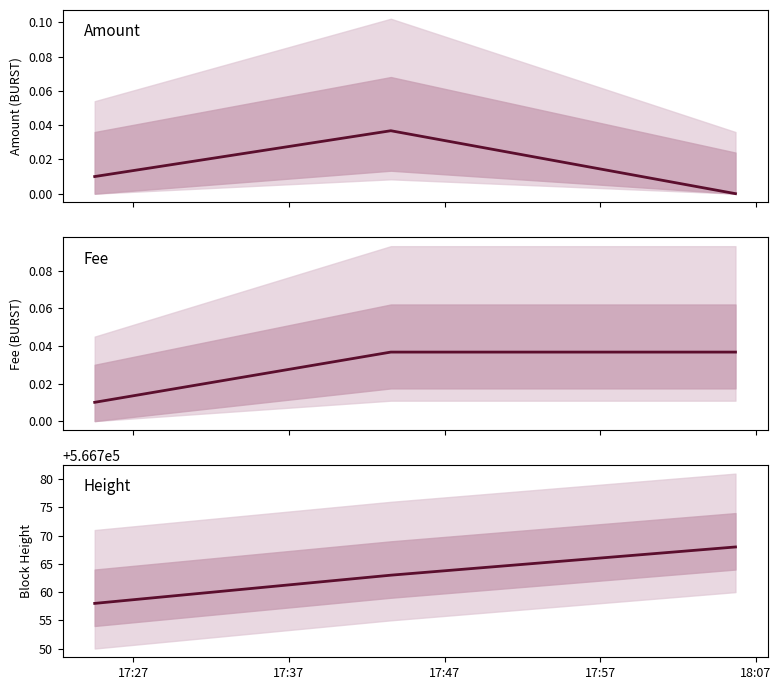

Is the value of Height at 17:27 greater than the value of Amount at 17:37?

Yes